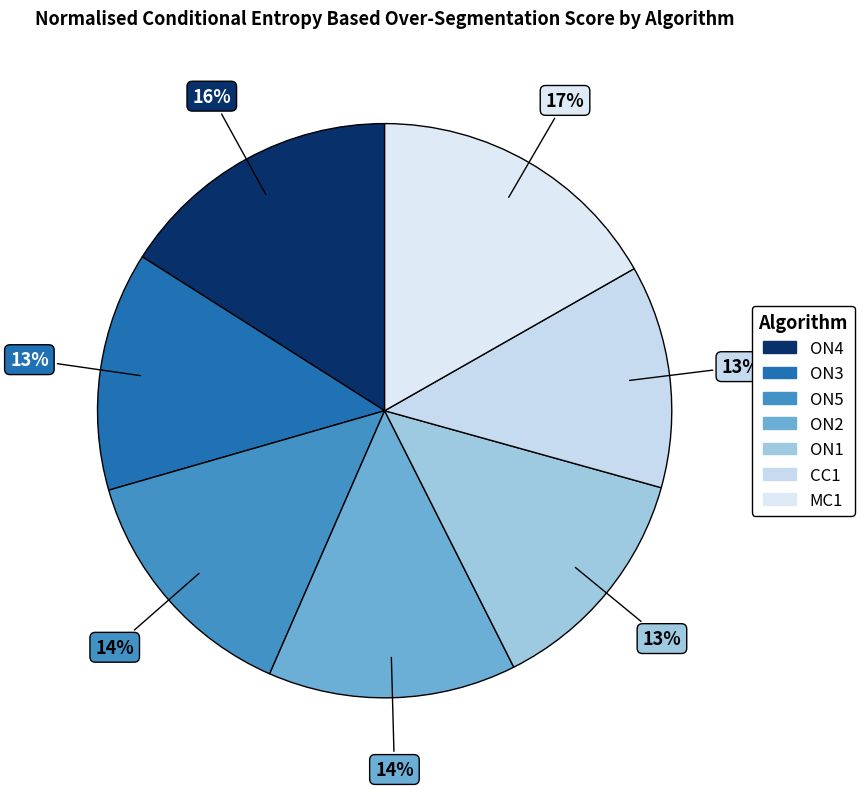

Count the number of slices in the pie.

7